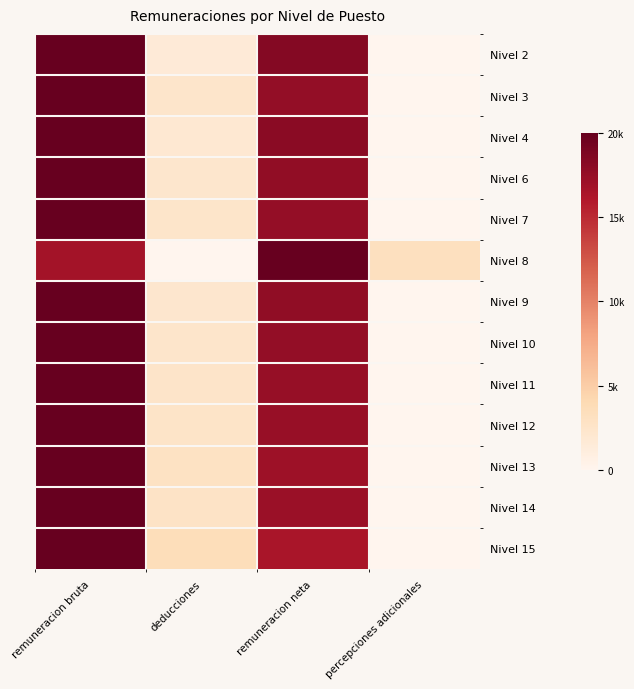

How many categories are shown in the chart?

4